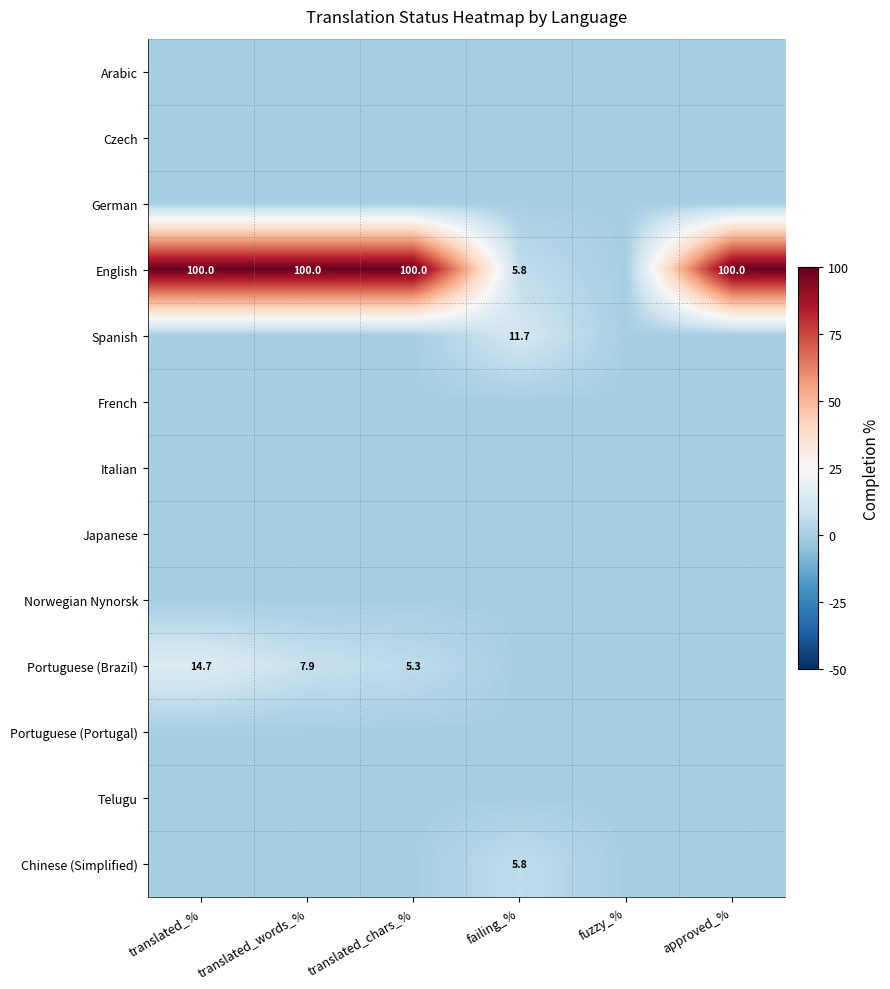

True or false: English has a value of 24.5 at approved_%.

False